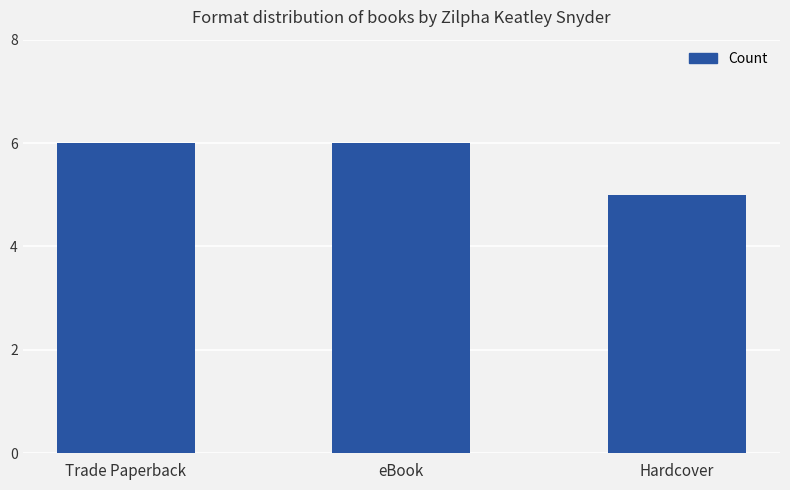

Count the number of data series in this chart.

1